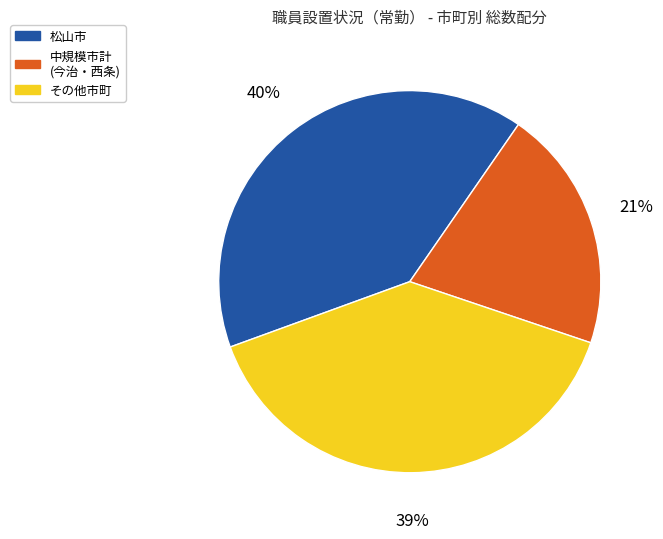

Does any single category account for the majority?

No